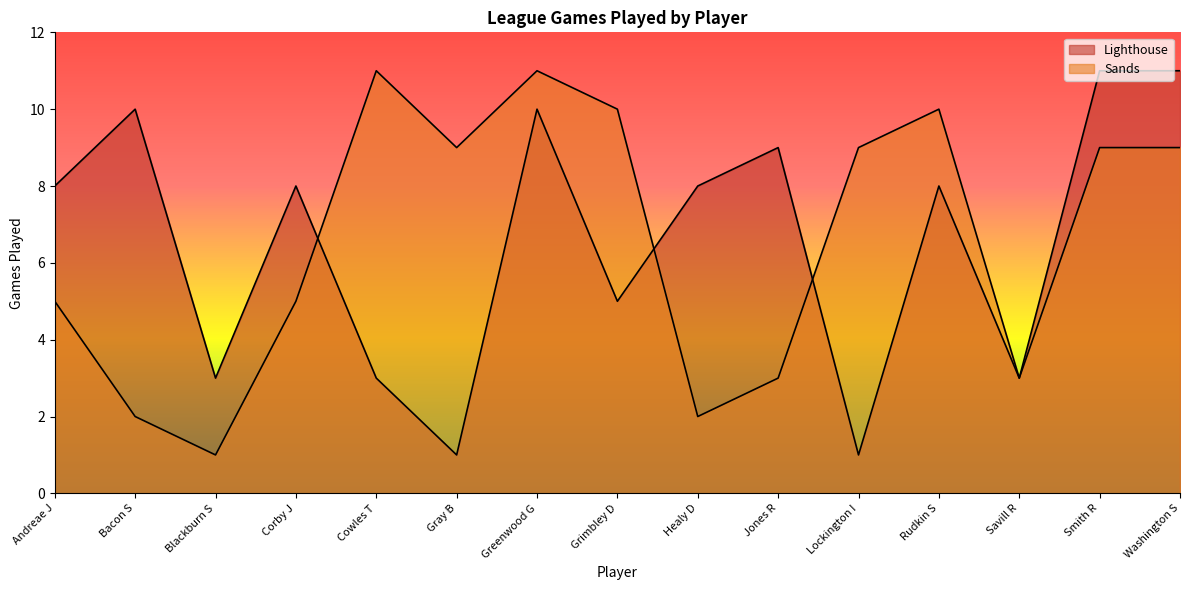

What is the value of the Sands point at the 11th from the left?

9